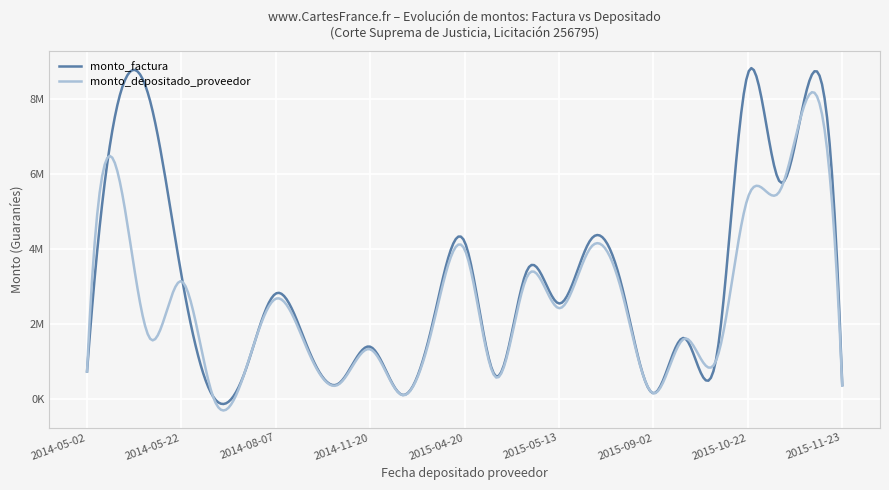

Does the chart have visible grid lines?

Yes